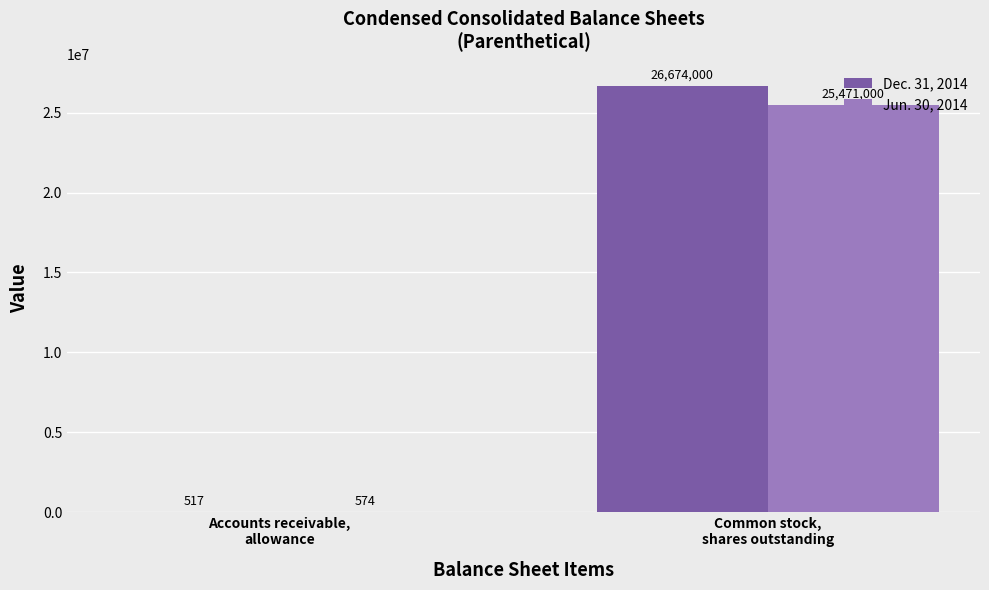

What is the sum of all Jun. 30, 2014 values?

25471574